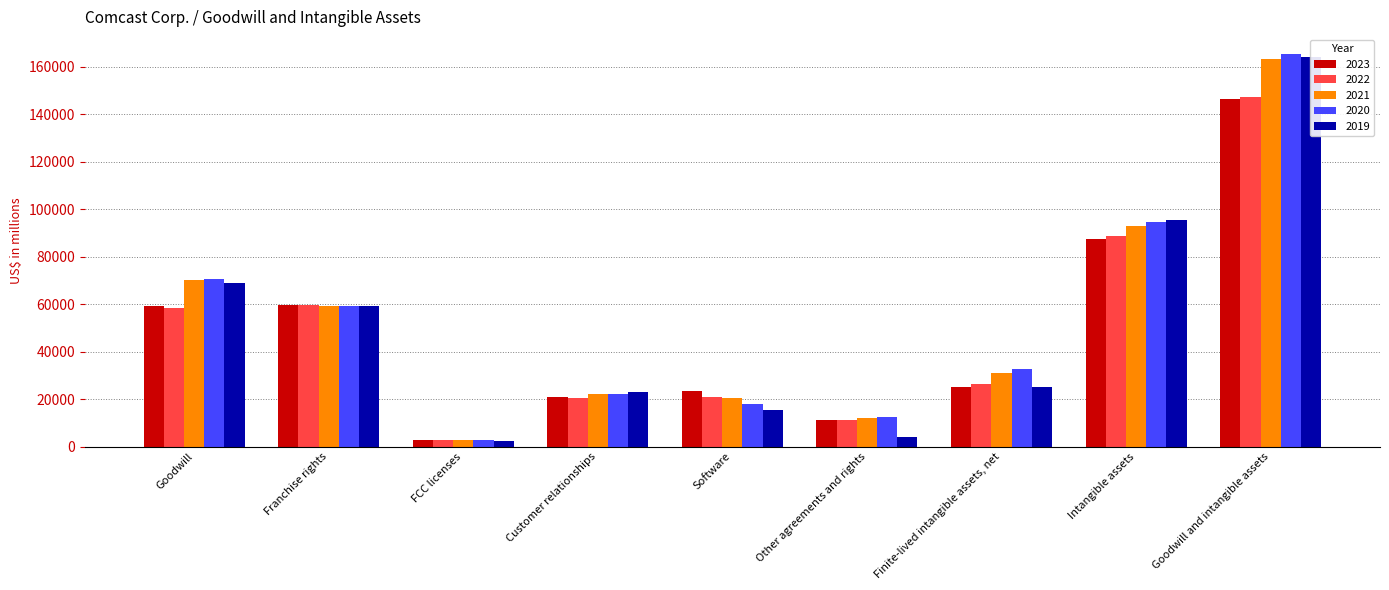

How many bars are there in each group?

5